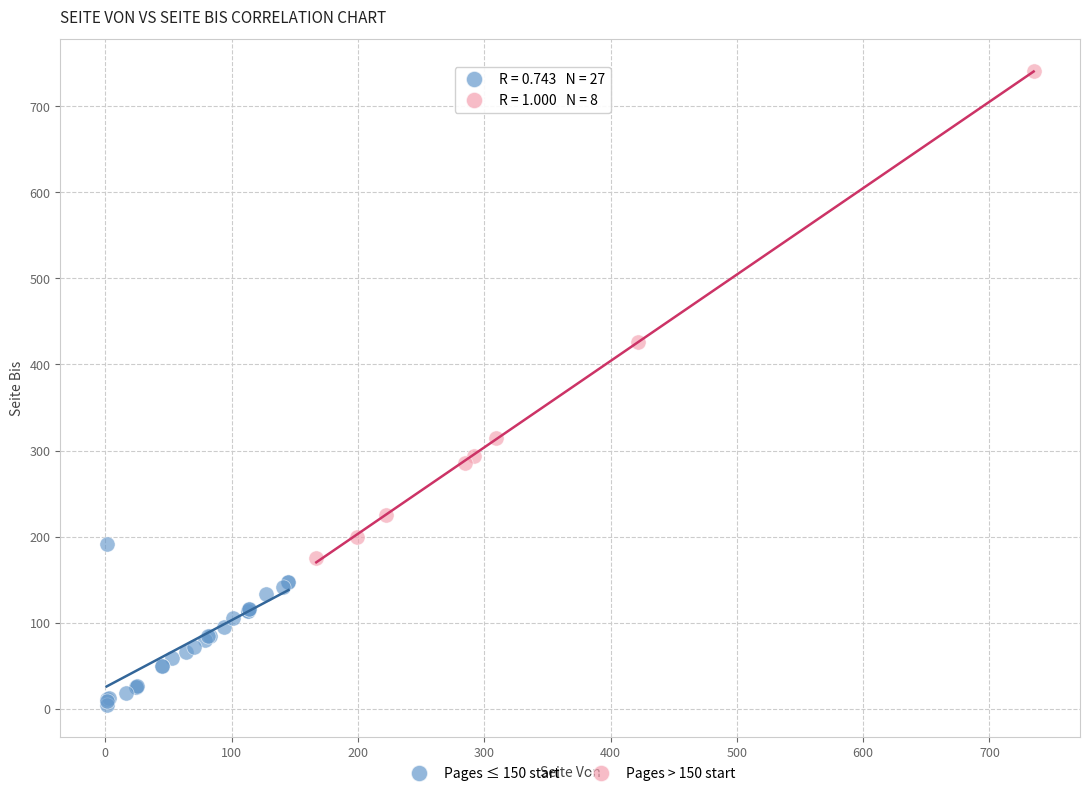

Which series has the widest spread of Y values?

Pages > 150 start